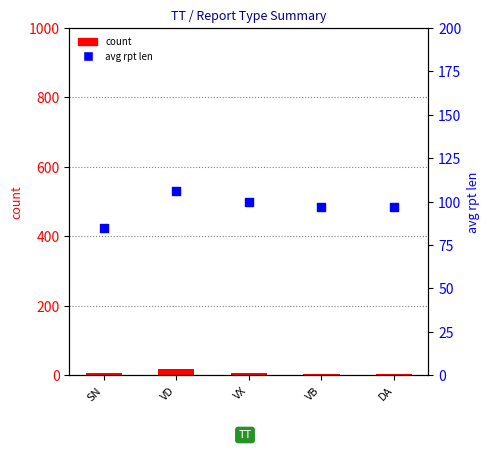

At which category is the sum across all series the highest?

VD